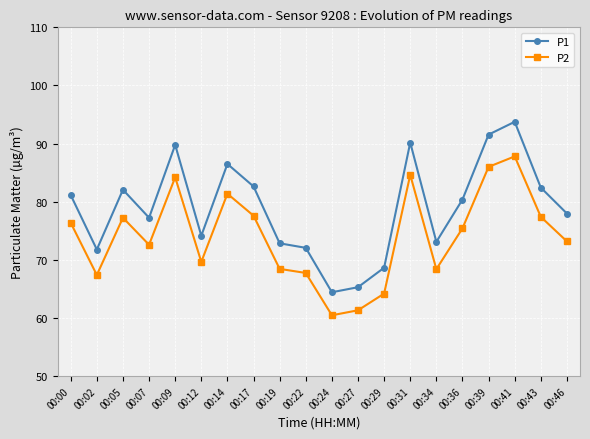

True or false: P1 has a value of 22.6 at 00:22.

False